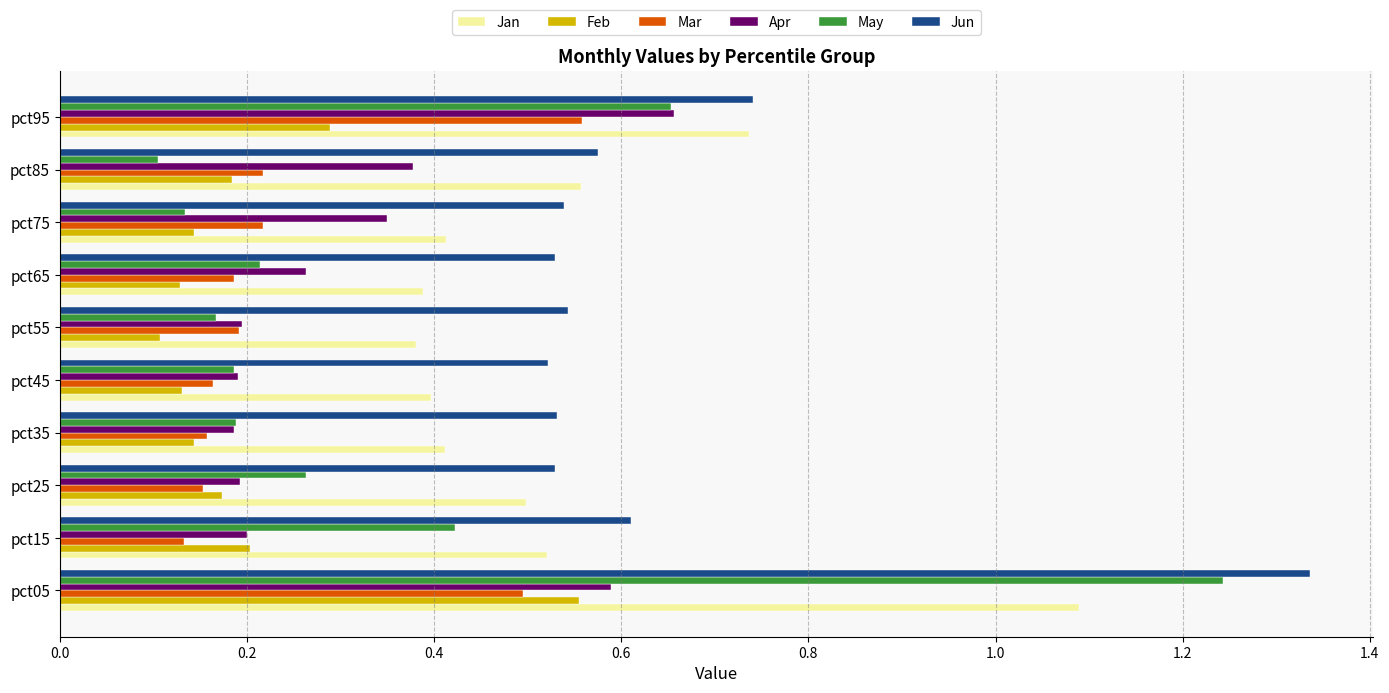

Count the number of categories in the chart.

10